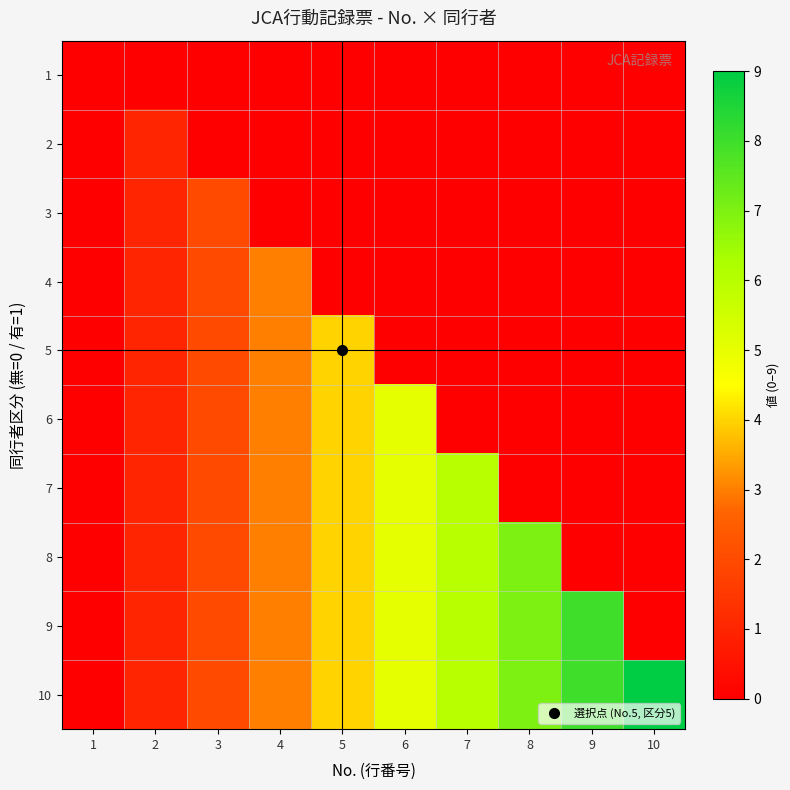

Reading left to right, transcribe all the data shown in this chart.

1: 1=0	2=0	3=0	4=0	5=0	6=0	7=0	8=0	9=0	10=0
2: 1=0	2=1	3=0	4=0	5=0	6=0	7=0	8=0	9=0	10=0
3: 1=0	2=1	3=2	4=0	5=0	6=0	7=0	8=0	9=0	10=0
4: 1=0	2=1	3=2	4=3	5=0	6=0	7=0	8=0	9=0	10=0
5: 1=0	2=1	3=2	4=3	5=4	6=0	7=0	8=0	9=0	10=0
6: 1=0	2=1	3=2	4=3	5=4	6=5	7=0	8=0	9=0	10=0
7: 1=0	2=1	3=2	4=3	5=4	6=5	7=6	8=0	9=0	10=0
8: 1=0	2=1	3=2	4=3	5=4	6=5	7=6	8=7	9=0	10=0
9: 1=0	2=1	3=2	4=3	5=4	6=5	7=6	8=7	9=8	10=0
10: 1=0	2=1	3=2	4=3	5=4	6=5	7=6	8=7	9=8	10=9